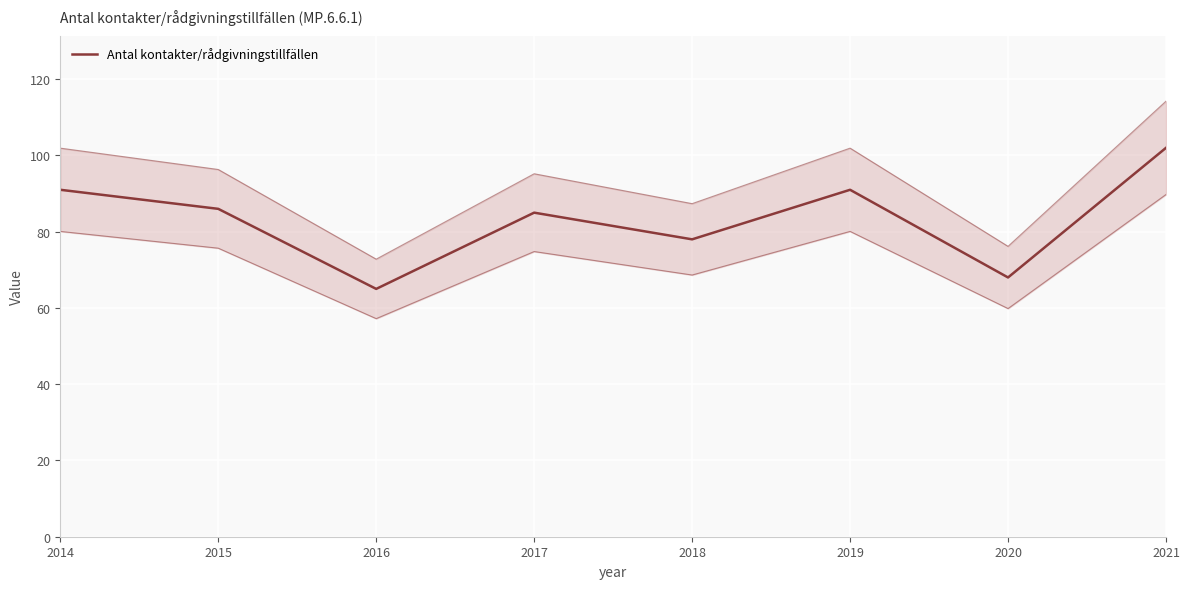

Is it true that the value at 2015 is 86?

True